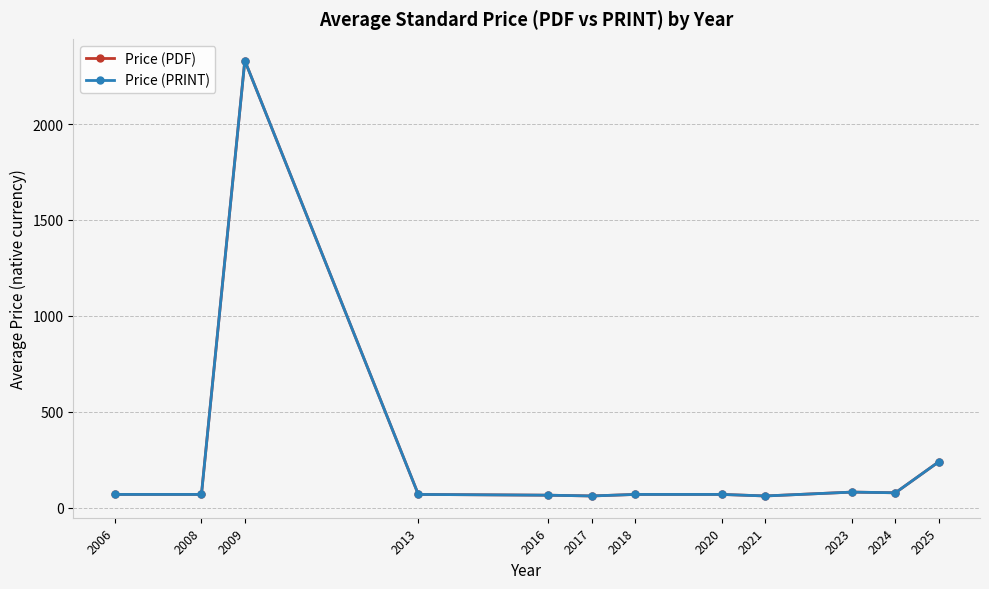

Which series has the largest total across all categories?

Price (PDF)